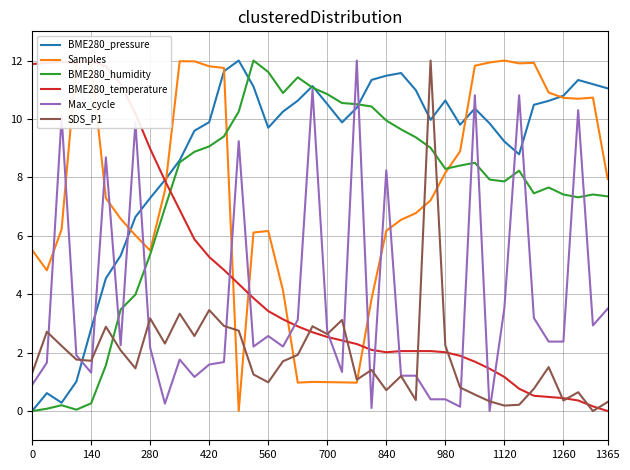

How many times do Samples and Max_cycle cross each other?

12